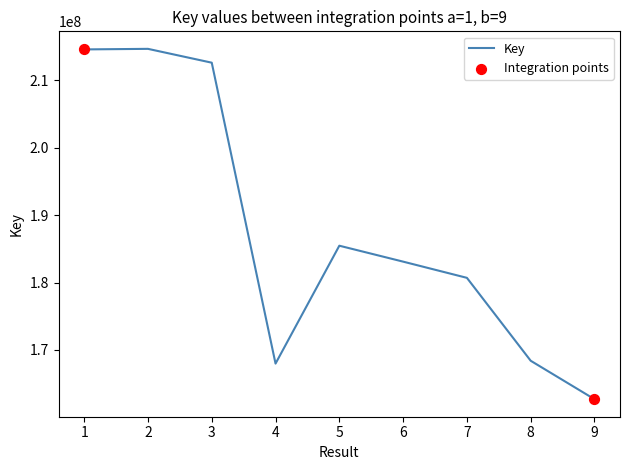

What is the change in value from 3 to 9?

-49942773